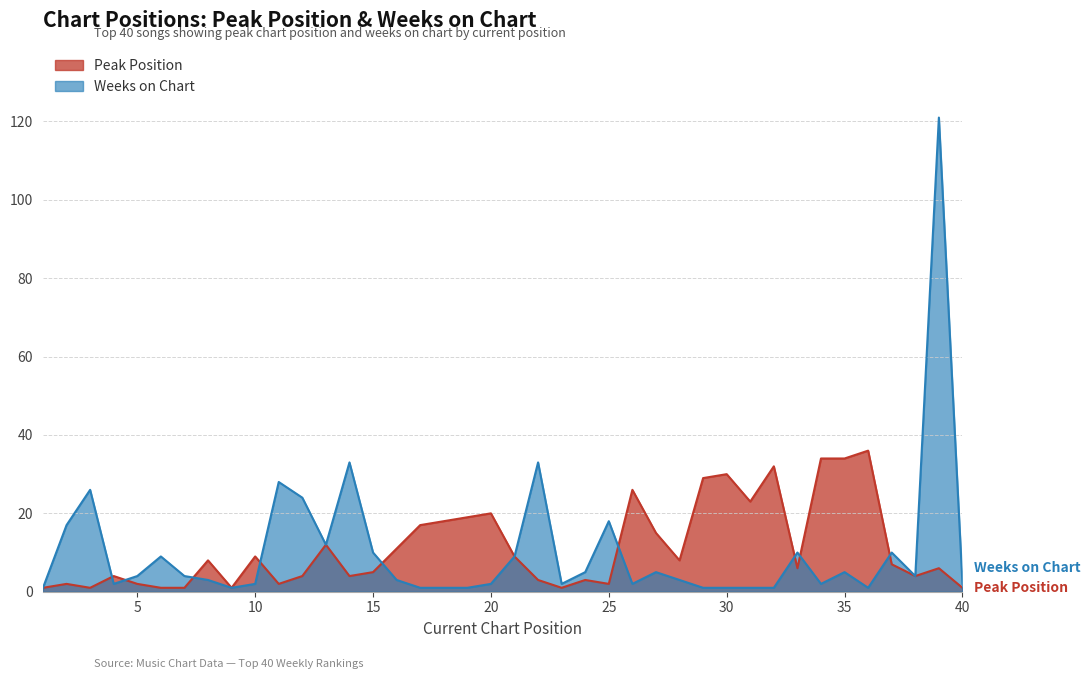

What is the total value across all series at 22?

36